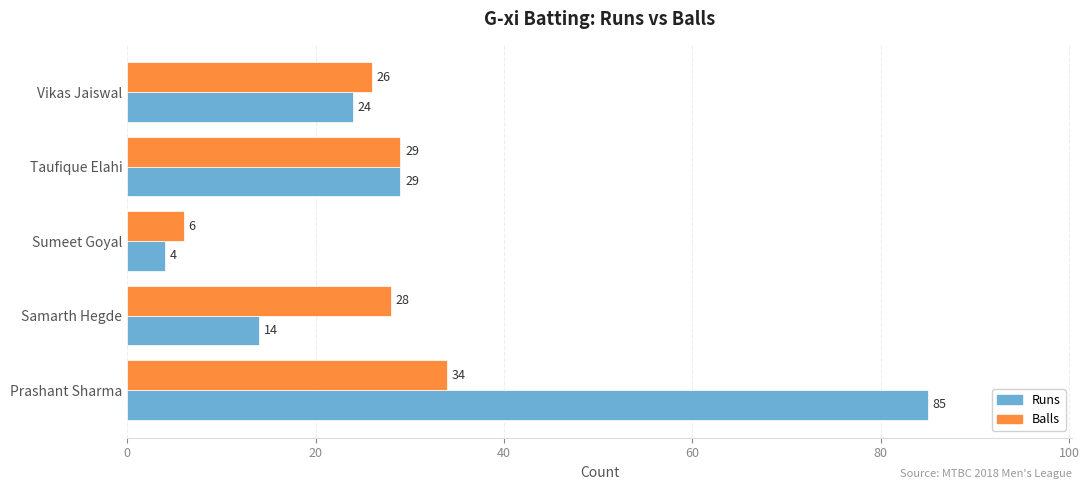

What is the smallest value displayed?

4